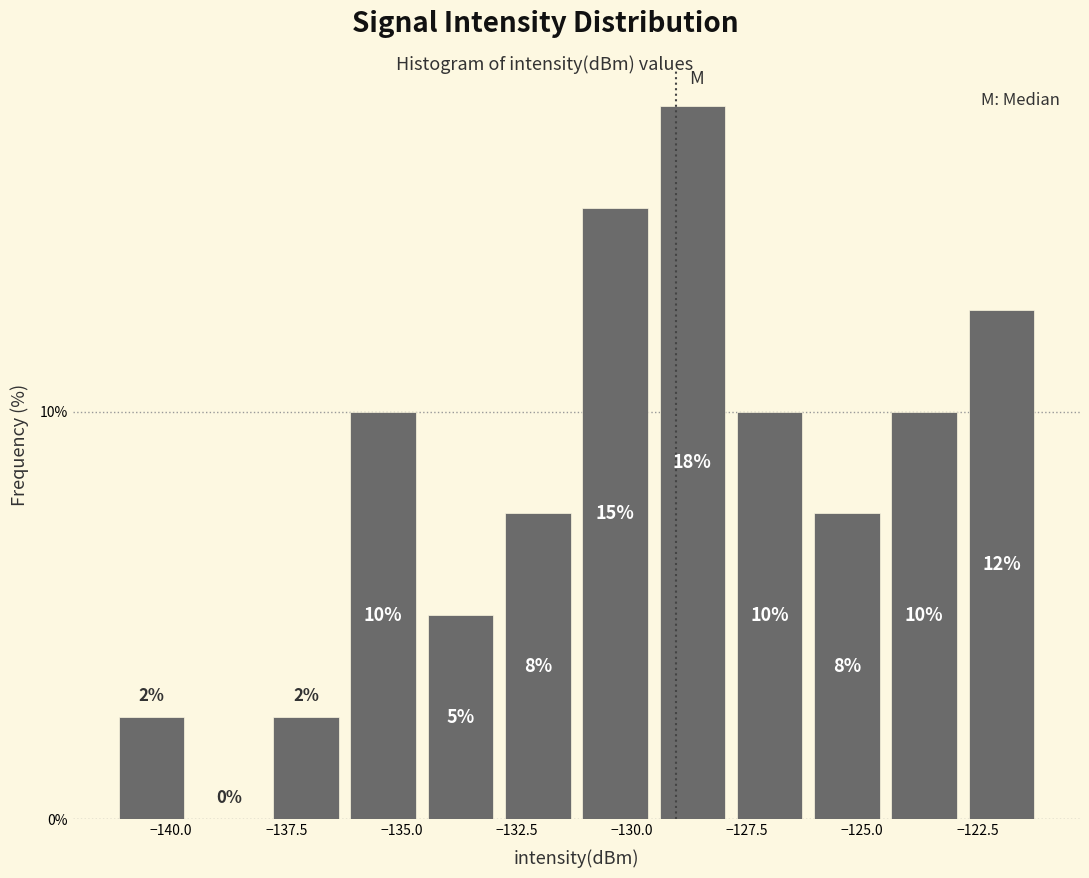

Read against the x-axis, roughly where is the centre of the tallest bar?

-128.5